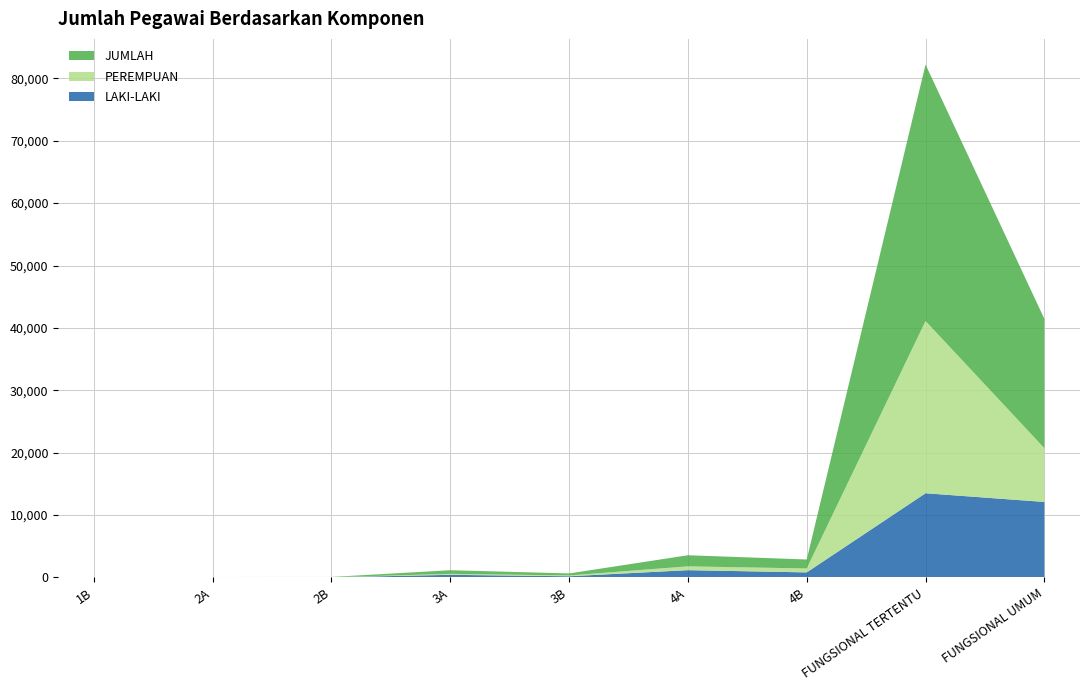

Reading right to left, list all the values displayed in this chart.

LAKI-LAKI: 12105	13498	813	1170	192	423	30	28	2
PEREMPUAN: 8624	27610	628	611	130	157	11	10	0
JUMLAH: 20729	41108	1441	1781	322	580	41	38	2